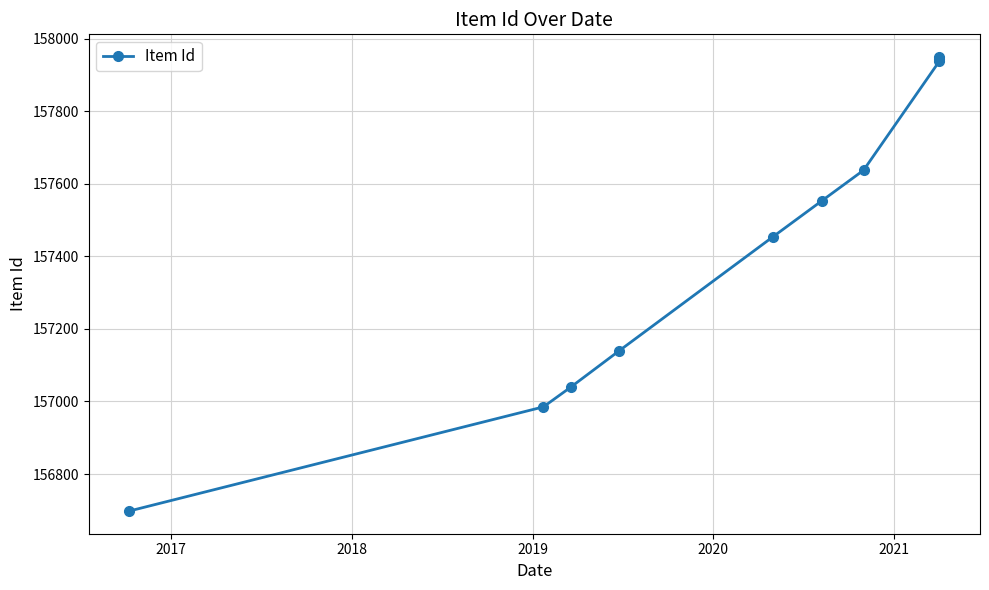

What is the sum of the values at 2020 and 2019?

314594